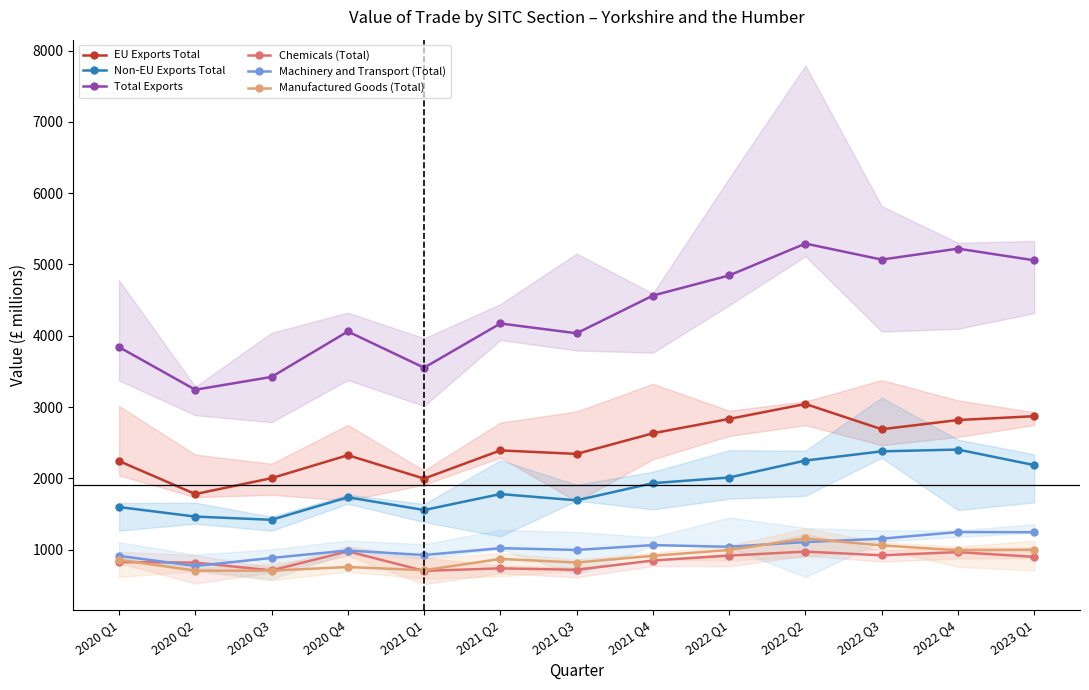

Rank the series at 2021 Q4 from lowest to highest value.

Chemicals (Total), Manufactured Goods (Total), Machinery and Transport (Total), Non-EU Exports Total, EU Exports Total, Total Exports